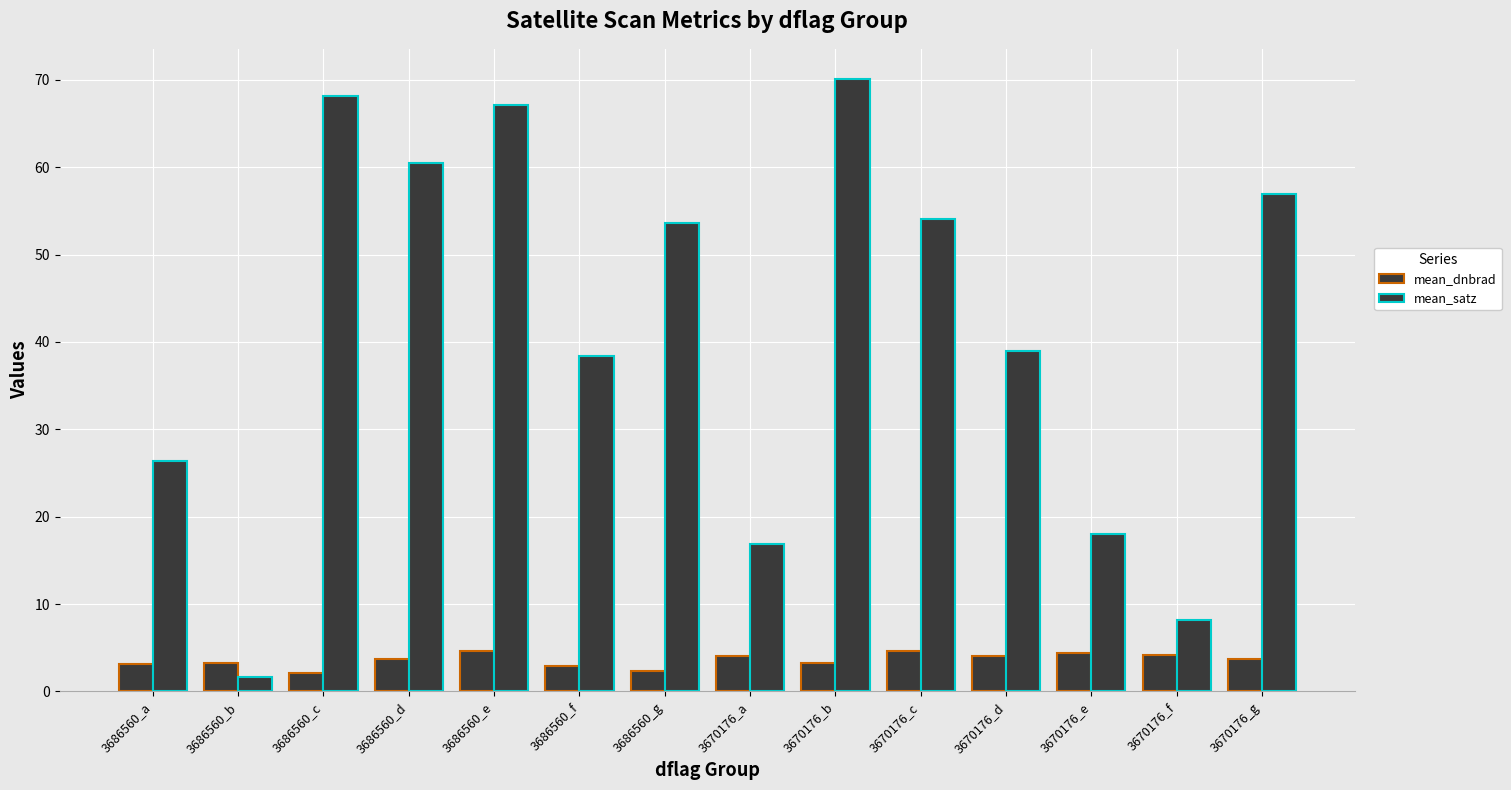

How many groups of bars are there?

14